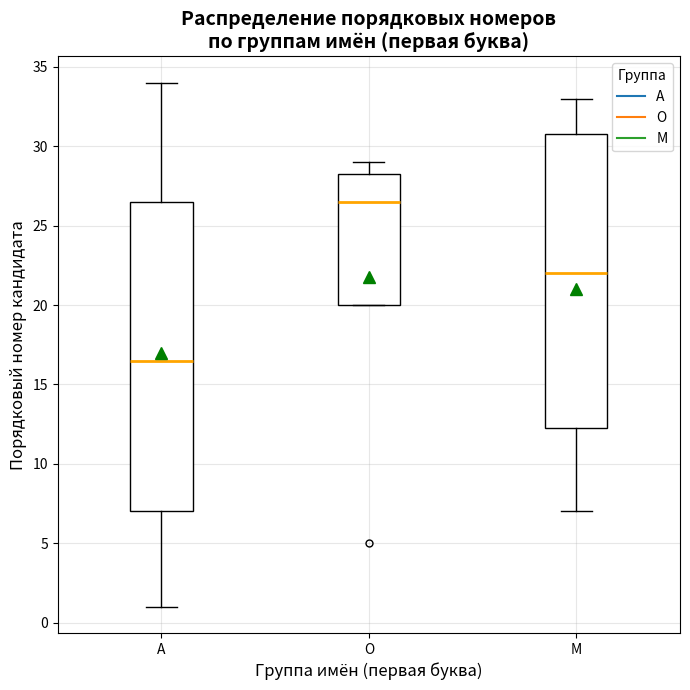

Reading left to right, transcribe this box plot: for each box, give where its median line is, the range the box spans, and where its two whiskers end, as read against the y-axis. The values are not printed on the chart, so give them approximately, as read against the axis.

А: median 16.5, box 7.0 to 26.5, whiskers 1.0 to 34.0
О: median 26.5, box 20.0 to 28.5, whiskers 20.0 to 29.0
М: median 22.0, box 12.5 to 31.0, whiskers 7.0 to 33.0